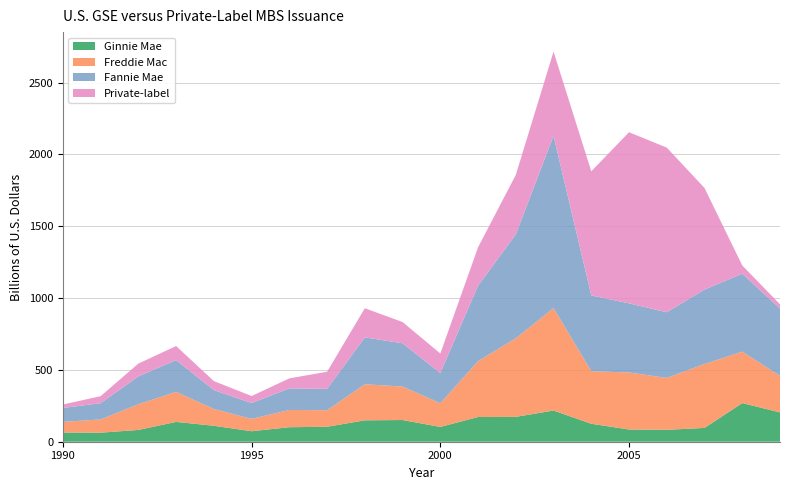

Reading right to left, what are all the values shown in this chart?

Ginnie Mae: 2009=204	2008=269	2007=96	2006=83	2005=85	2004=125	2003=217	2002=173	2001=172	2000=103	1999=151	1998=149	1997=104	1996=101	1995=73	1994=111	1993=138	1992=82	1991=63	1990=64
Freddie Mac: 2009=254	2008=358	2007=445	2006=361	2005=397	2004=366	2003=713	2002=547	2001=389	2000=165	1999=233	1998=251	1997=115	1996=120	1995=86	1994=117	1993=209	1992=179	1991=92	1990=74
Fannie Mae: 2009=469	2008=542	2007=518	2006=457	2005=481	2004=527	2003=1199	2002=723	2001=525	2000=210	1999=301	1998=326	1997=149	1996=150	1995=110	1994=131	1993=221	1992=194	1991=113	1990=97
Private-label: 2009=29	2008=58	2007=707	2006=1146	2005=1191	2004=864	2003=586	2002=414	2001=267	2000=136	1999=148	1998=203	1997=119	1996=70	1995=49	1994=63	1993=98	1992=89	1991=49	1990=24